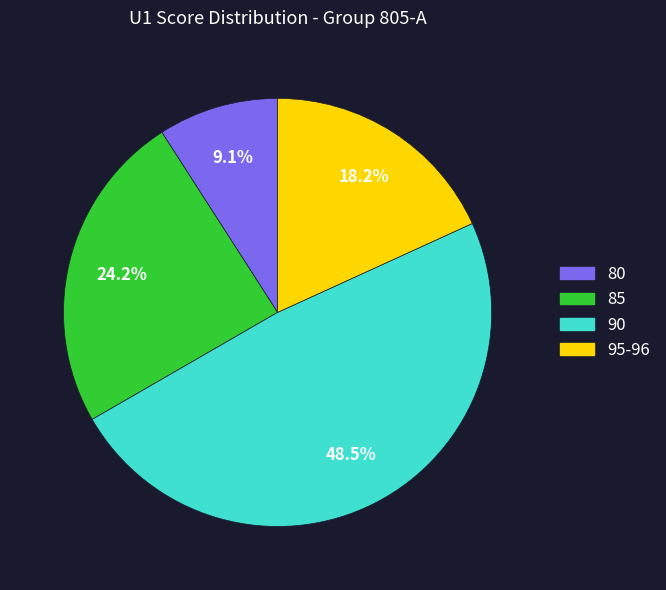

Does 85 account for over 50% of the chart?

No